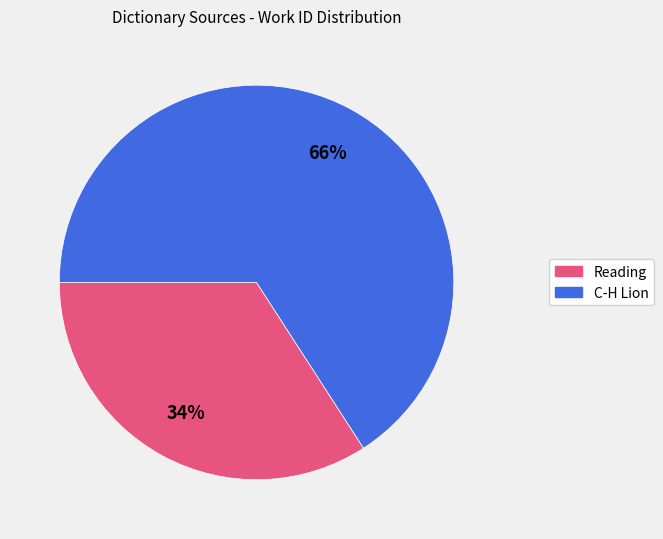

Which category accounts for the majority?

C-H Lion